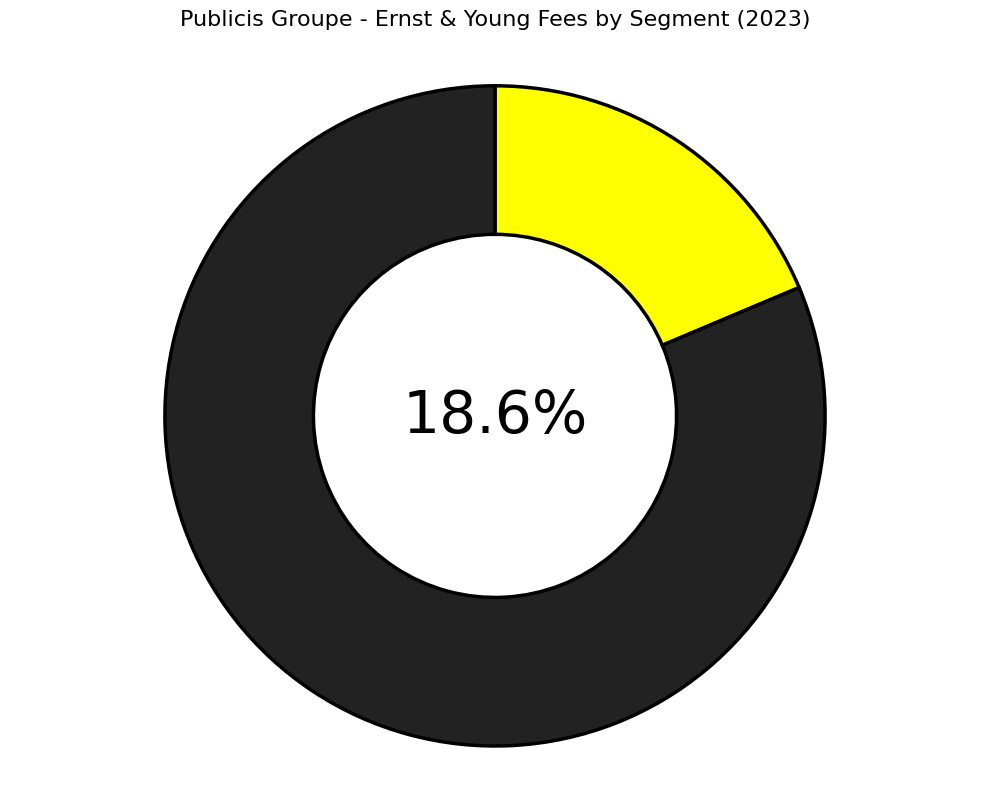

What is the smallest slice in the pie chart?

Statutory auditors (parent)